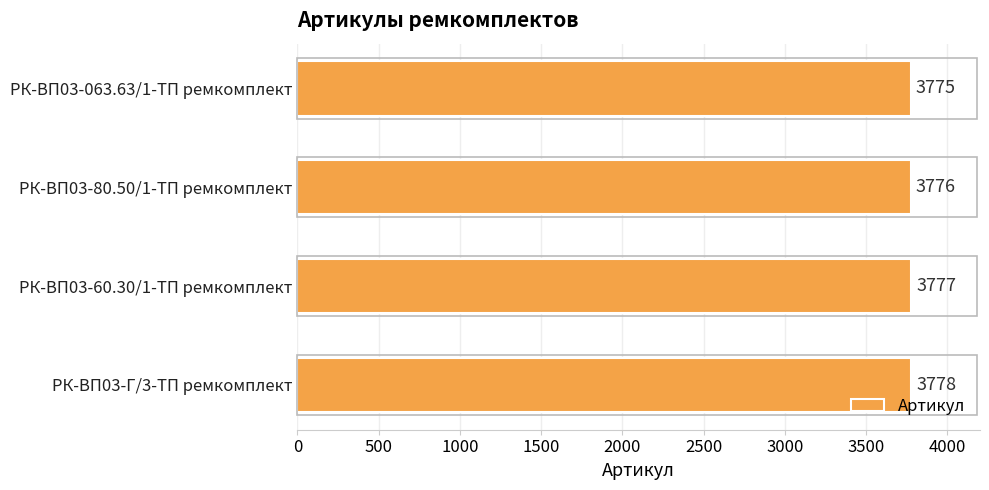

The value at РК-ВП03-Г/3-ТП ремкомплект is 5136. True or false?

False